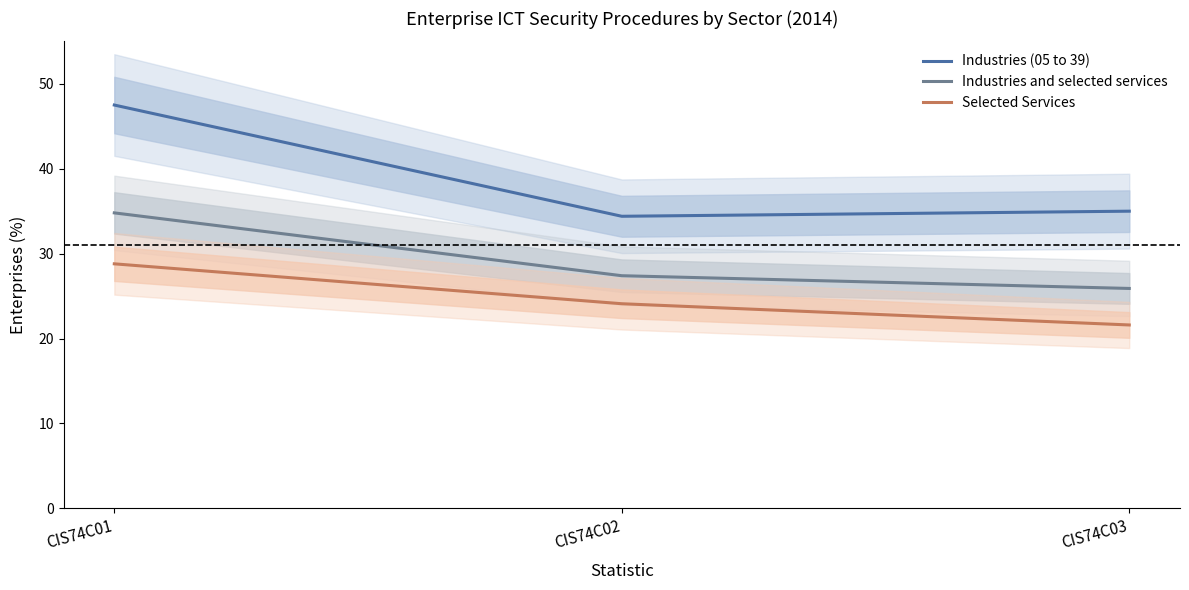

What is the value of the Selected Services point at the 3rd from the left?

21.6